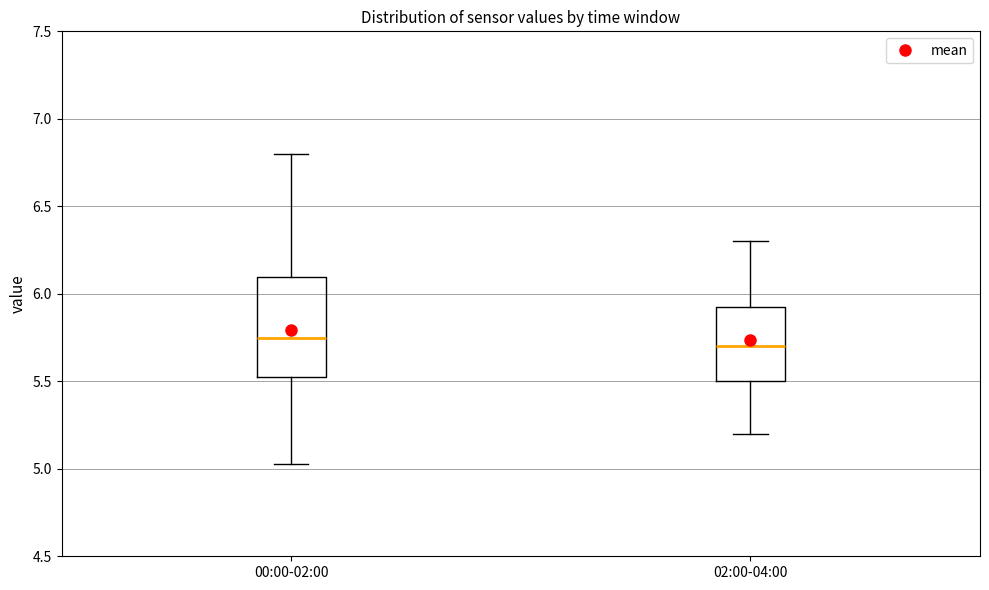

Where is the upper edge of the box for 00:00-02:00 on the y-axis? The values are not printed on the chart, so give them approximately, as read against the axis.

6.10